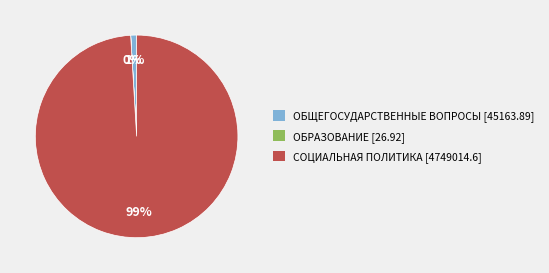

The ОБЩЕГОСУДАРСТВЕННЫЕ ВОПРОСЫ [45163.89] slice represents 7% of the pie. True or false?

False